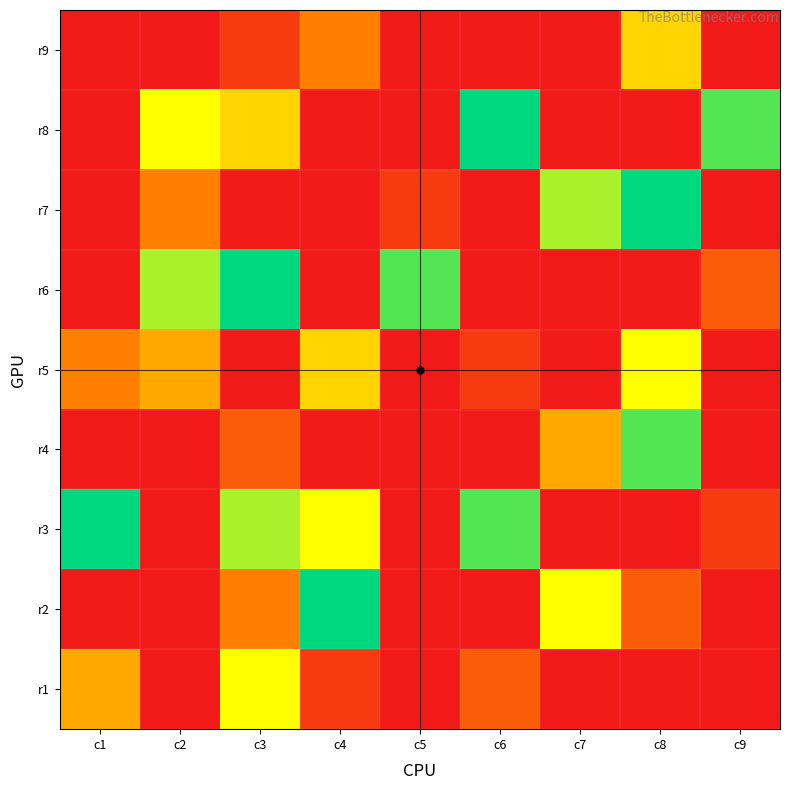

At how many categories does at least one series exceed 6?

9